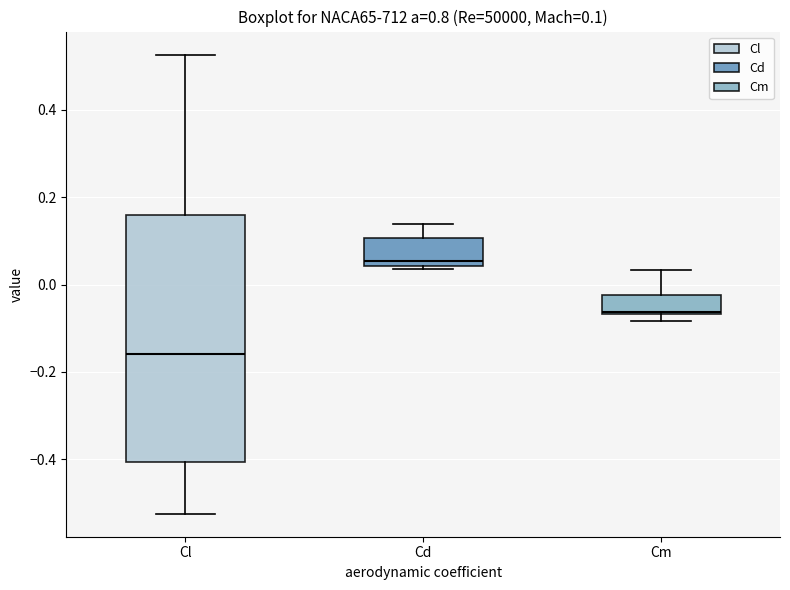

Comparing the boxes themselves (not the whiskers), which one is the tallest?

Cl